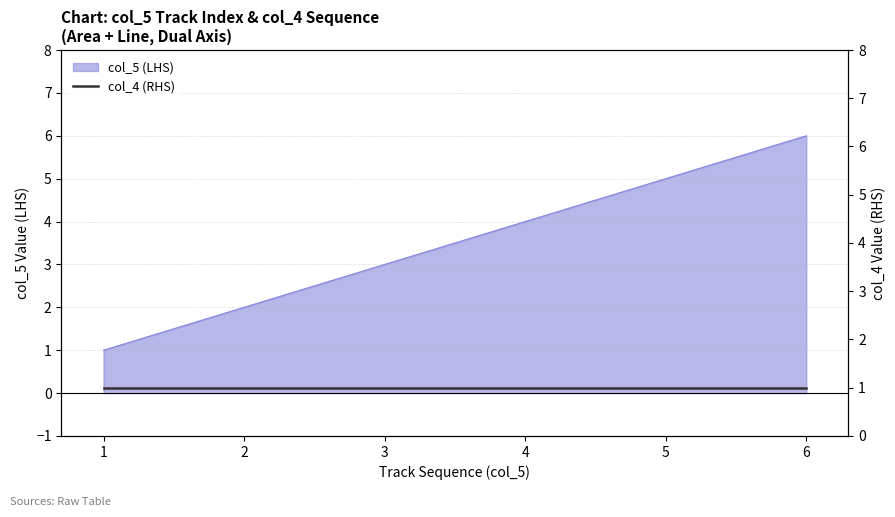

Reading left to right, what are all the values shown in this chart?

1	2	3	4	5	6